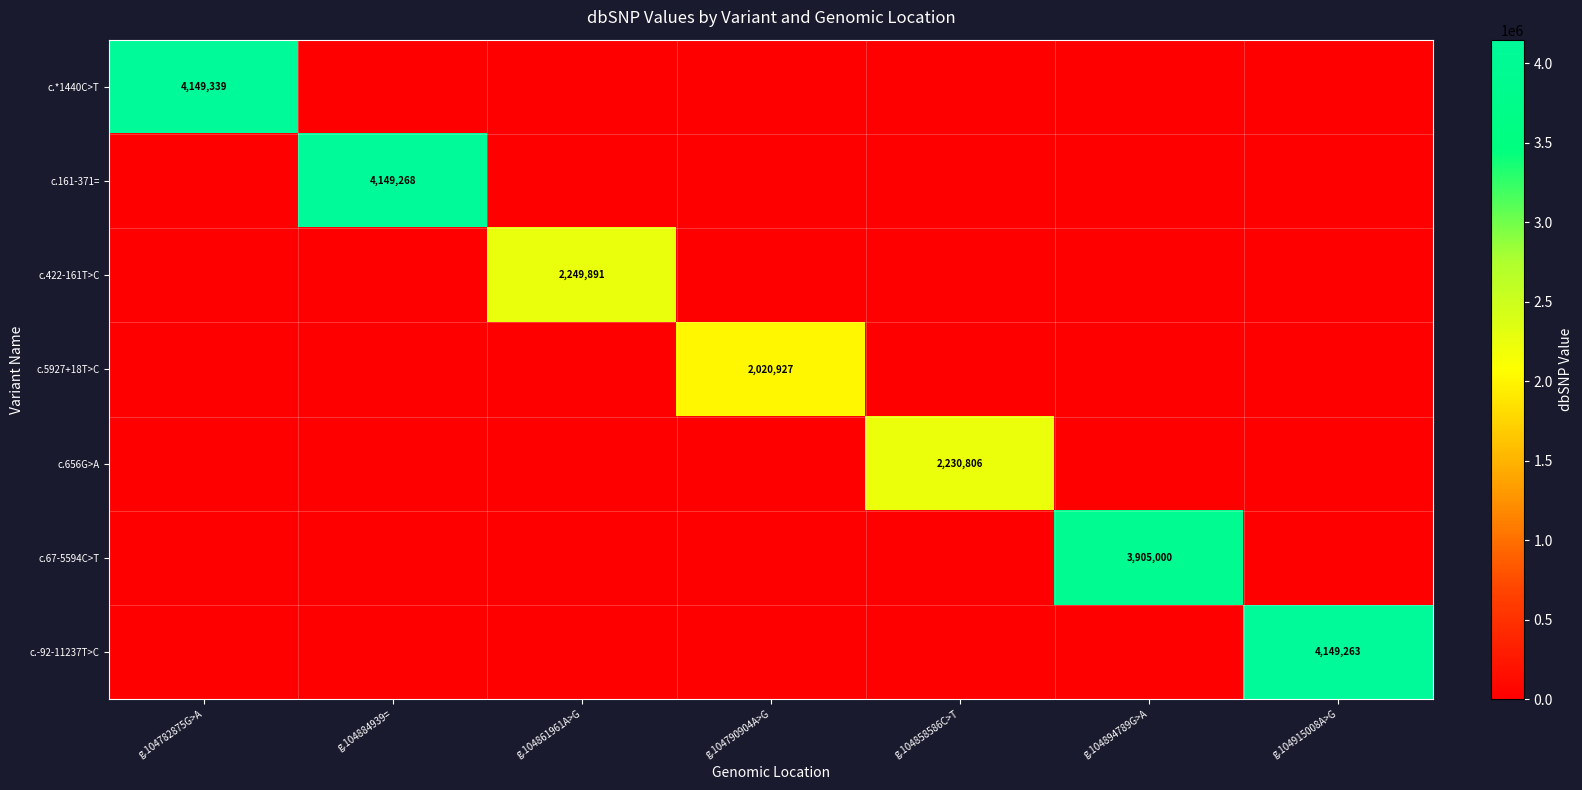

Is it true that c.422-161T>C equals 0 at g.104894789G>A?

True